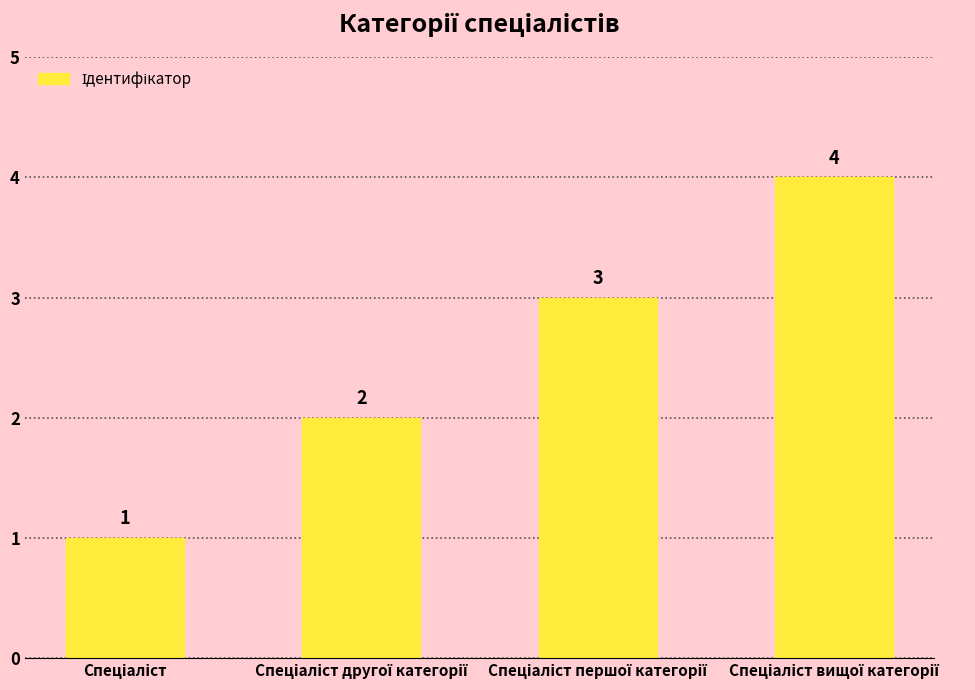

What is the value of the 3rd bar from the left?

3